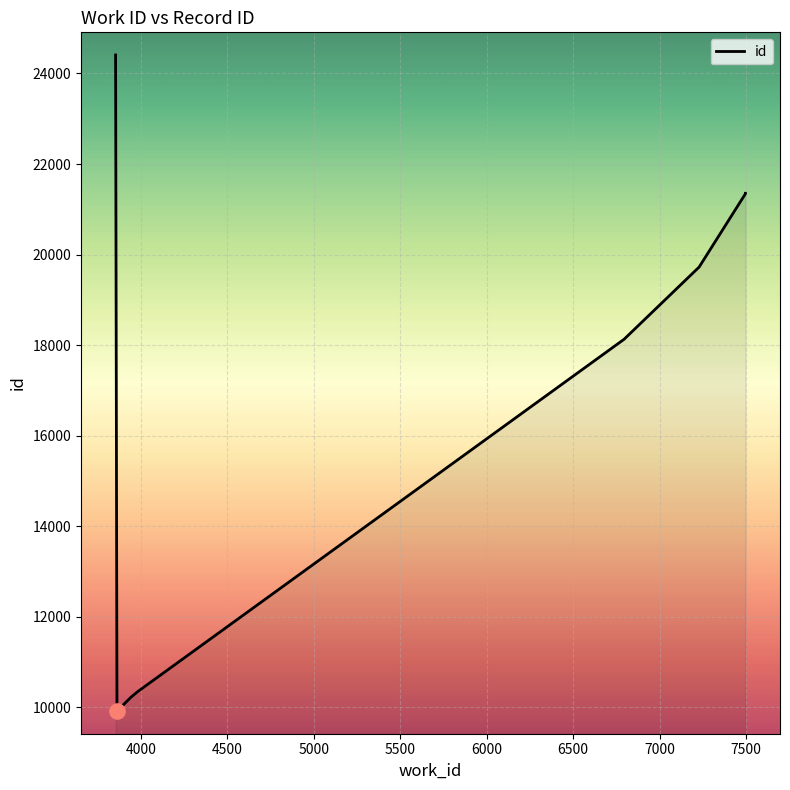

Which has a higher value, 7000 or 5000?

7000